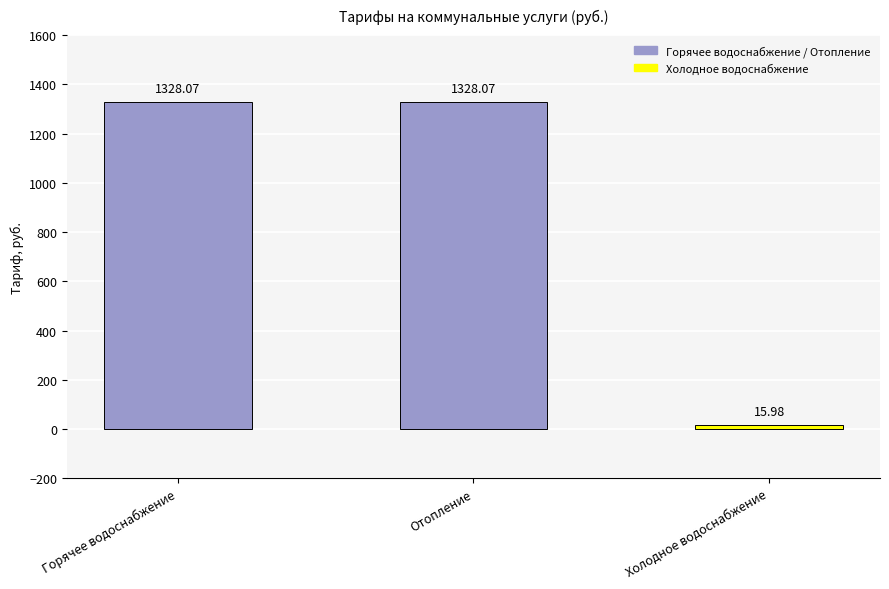

What is the smallest value displayed?

16.0